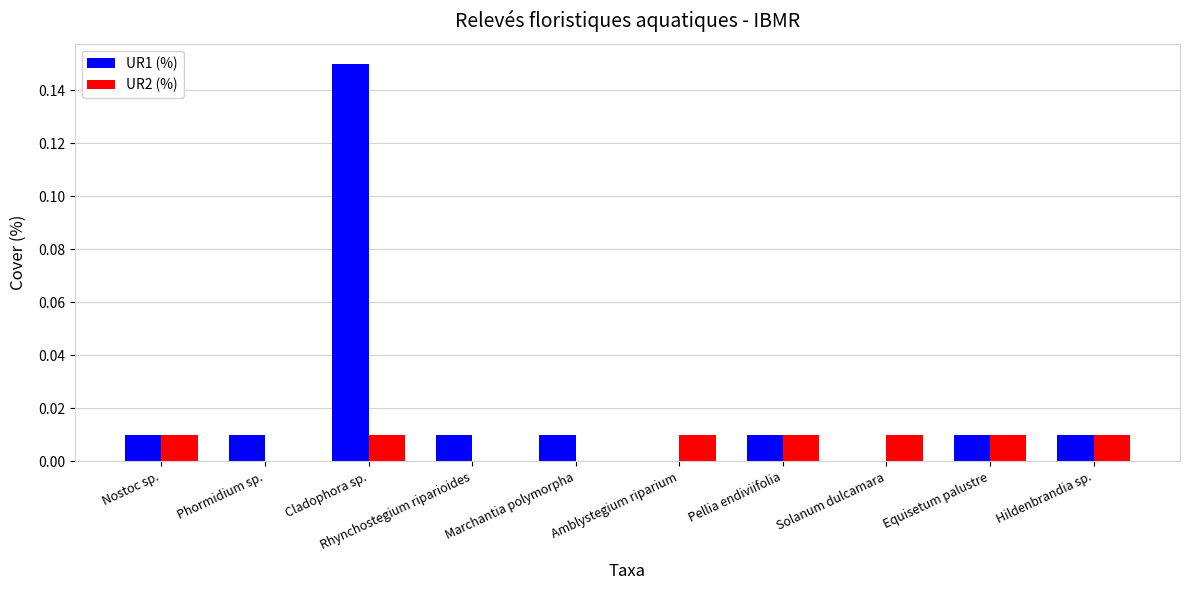

Which category has the highest value across all series?

Cladophora sp.